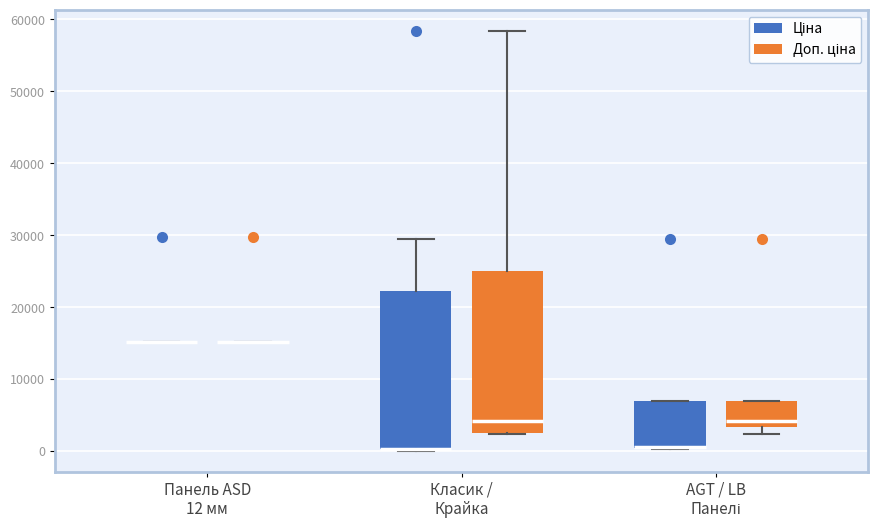

Reading left to right, transcribe this box plot: for each box, give where its median line is, the range the box spans, and where its two whiskers end, as read against the y-axis. The values are not printed on the chart, so give them approximately, as read against the axis.

Панель ASD 12 мм (Ціна): box collapsed to a line at 15000, whiskers 15000 to 15000
Панель ASD 12 мм (Доп. ціна): box collapsed to a line at 15000, whiskers 15000 to 15000
Класик / Крайка (Ціна): median 0 (drawn on the box's lower edge), box 0 to 22000, whiskers 0 to 29000
Класик / Крайка (Доп. ціна): median 4000, box 2000 to 25000, whiskers 2000 to 58000
AGT / LB Панелі (Ціна): median 1000 (drawn on the box's lower edge), box 0 to 7000, whiskers 0 to 7000
AGT / LB Панелі (Доп. ціна): median 4000, box 3000 to 7000, whiskers 2000 to 7000